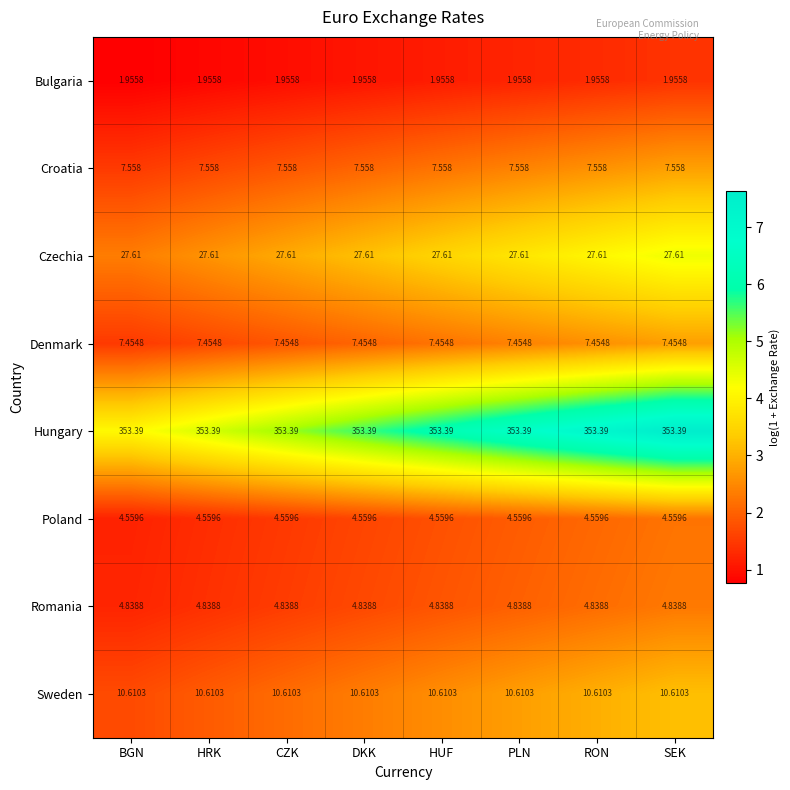

What is the spread (max minus min) of values at CZK?

351.4